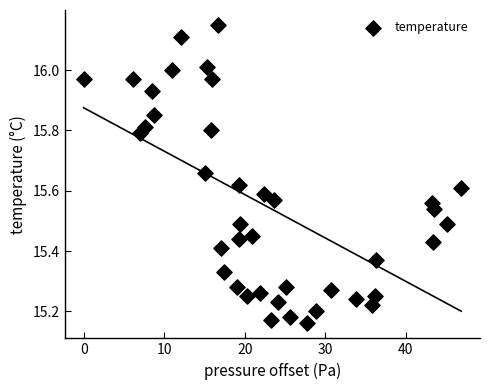

What is the range of X values (max minus min)?

46.9